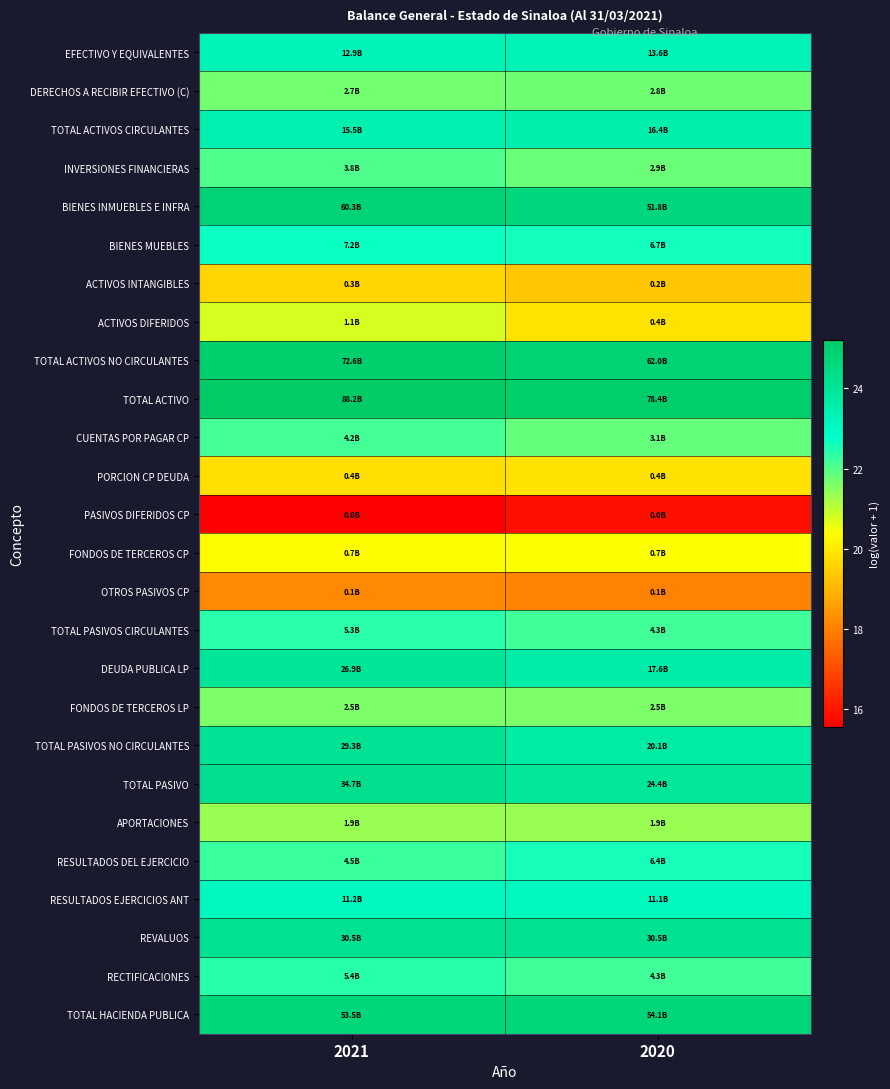

Between 2020 and 2021, which is larger?

2020